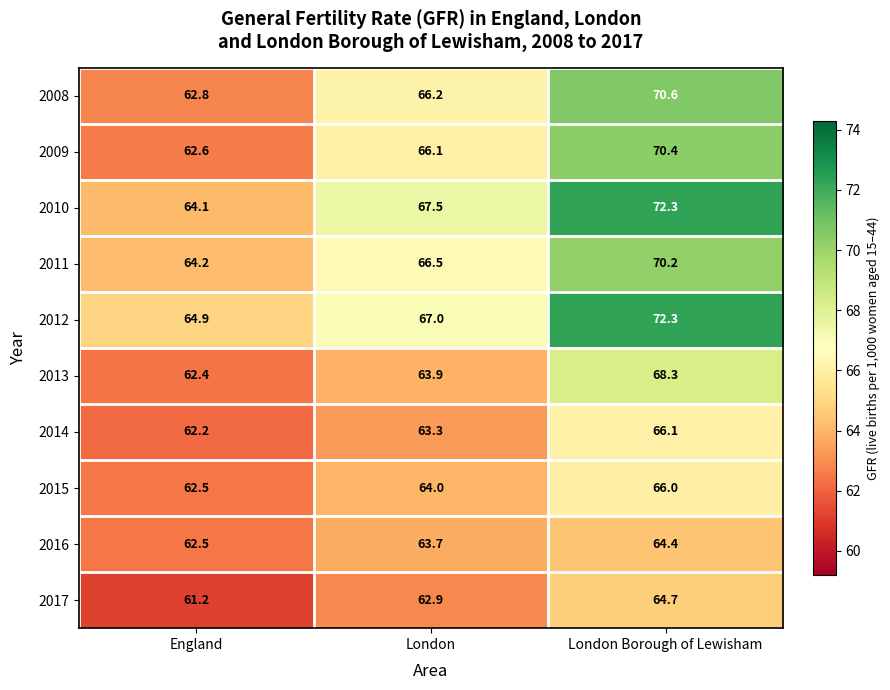

What is the difference between the 2014 values at London Borough of Lewisham and England?

3.9